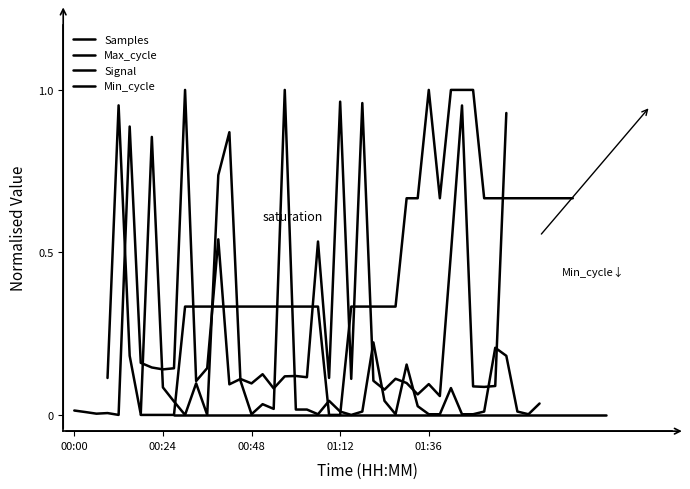

True or false: Max_cycle and Min_cycle intersect in this chart.

False